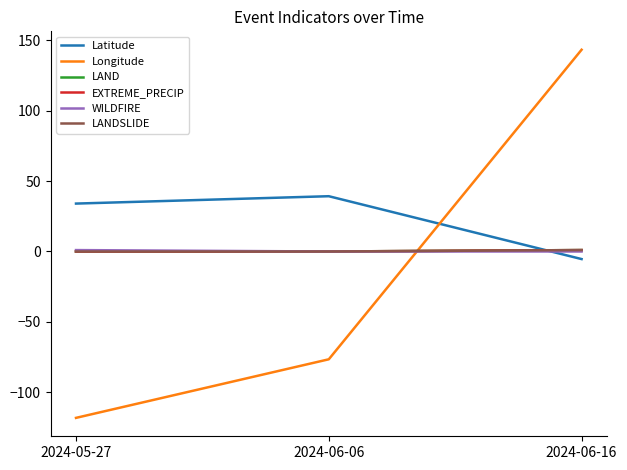

Does the chart display data point markers on the line(s)?

No